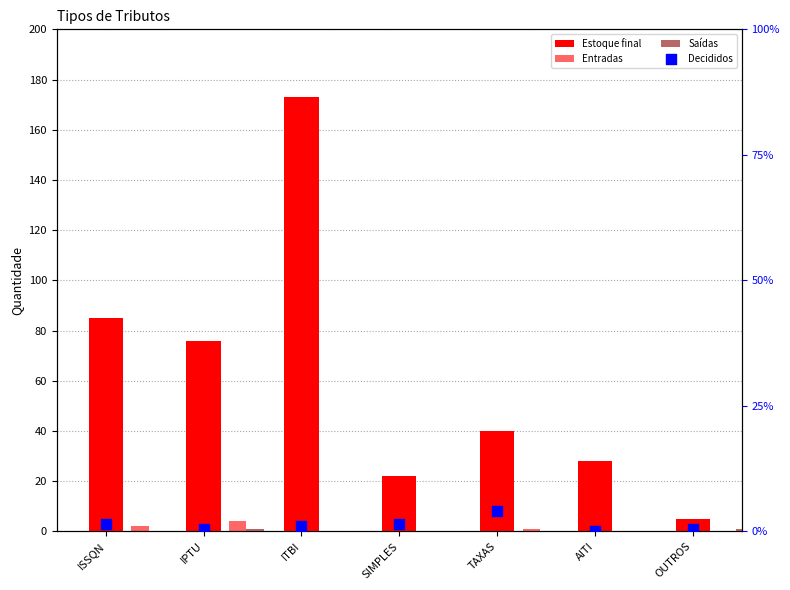

Which series has the widest spread of Y values?

Estoque final